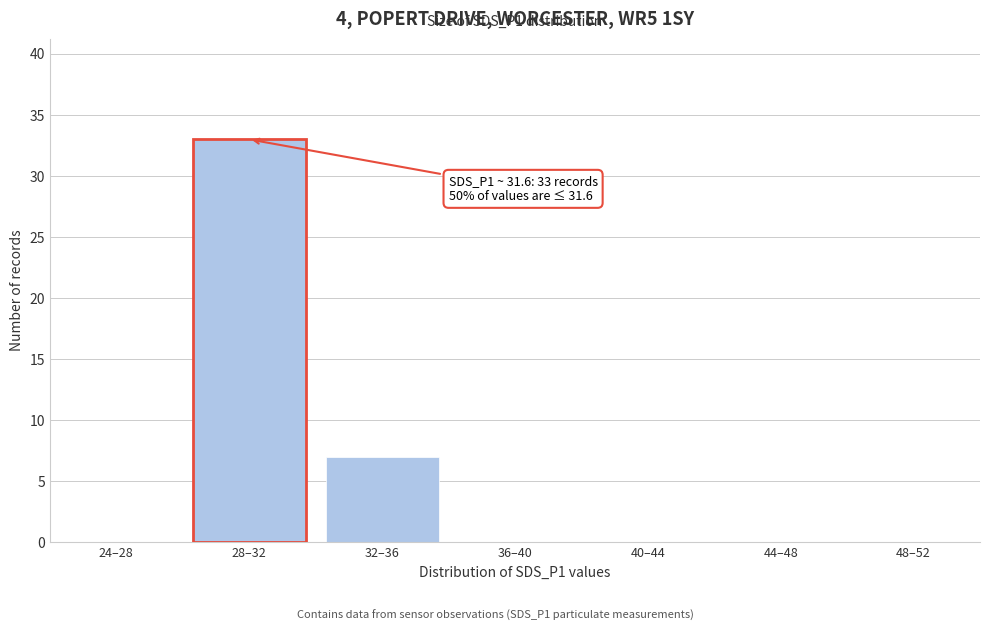

Reading right to left, extract all data points from this chart.

48–52=0	44–48=0	40–44=0	36–40=0	32–36=7	28–32=33	24–28=0